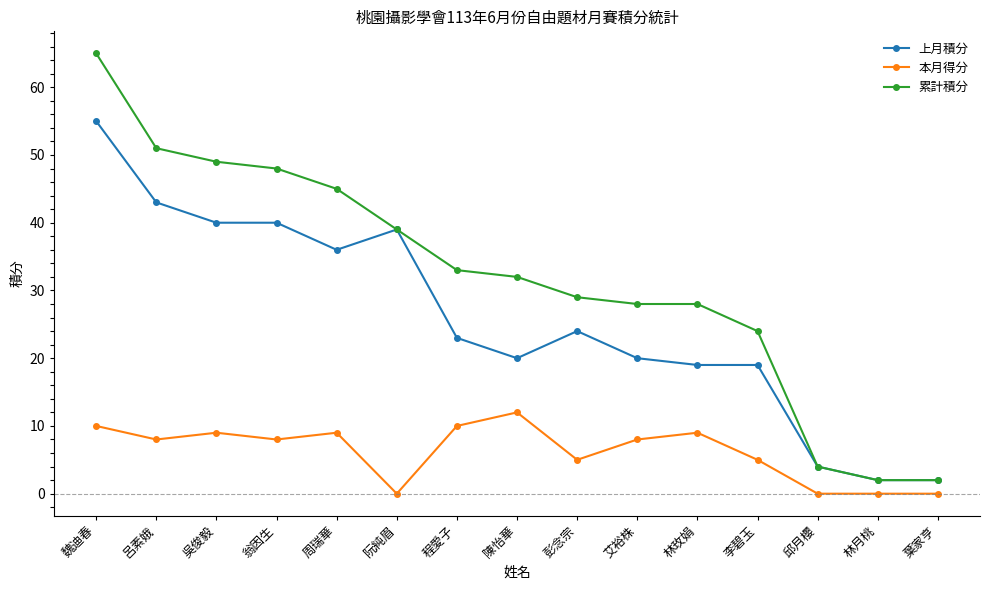

Between 呂素娥 and 邱月櫻, which series saw the biggest shift?

累計積分